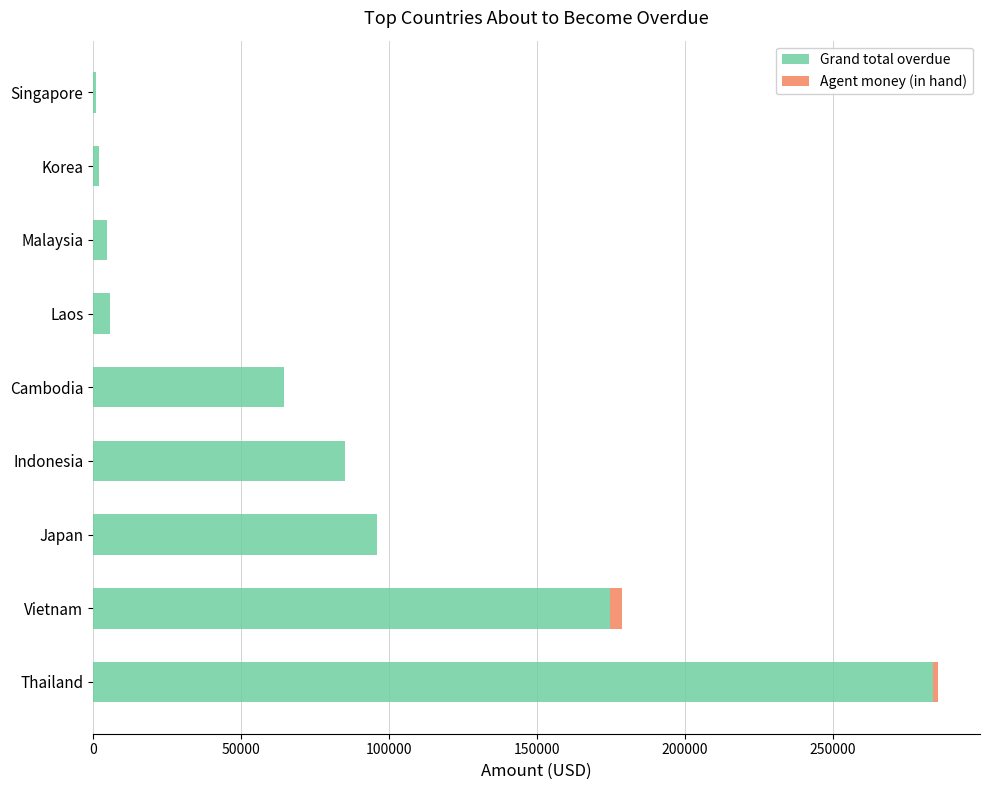

At which category is the sum across all series the highest?

Thailand